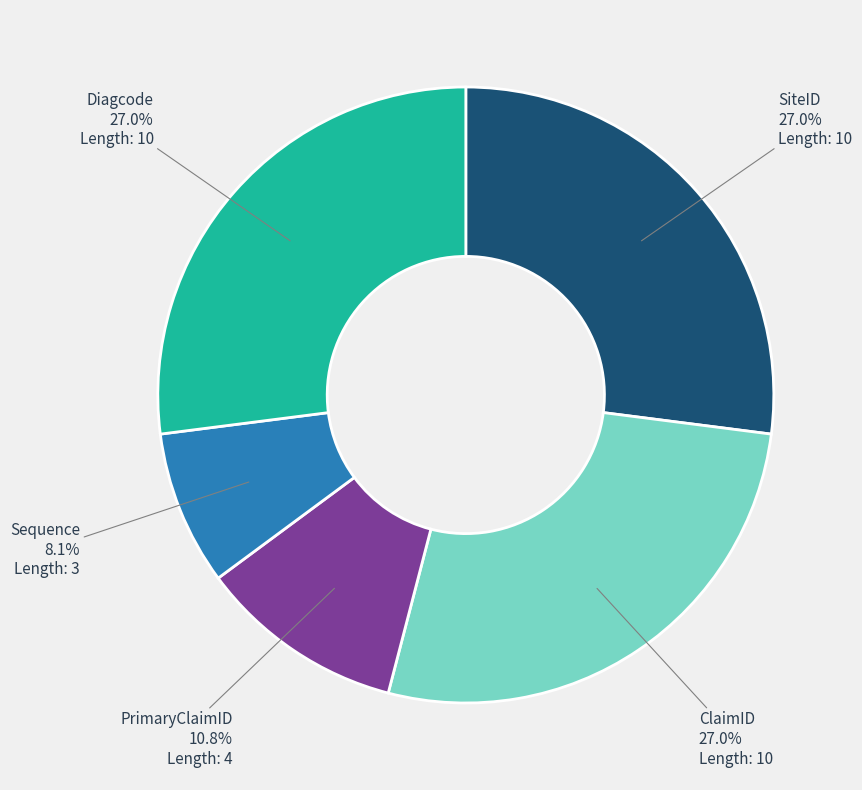

To the nearest percent, what percentage of the pie is PrimaryClaimID?

11%